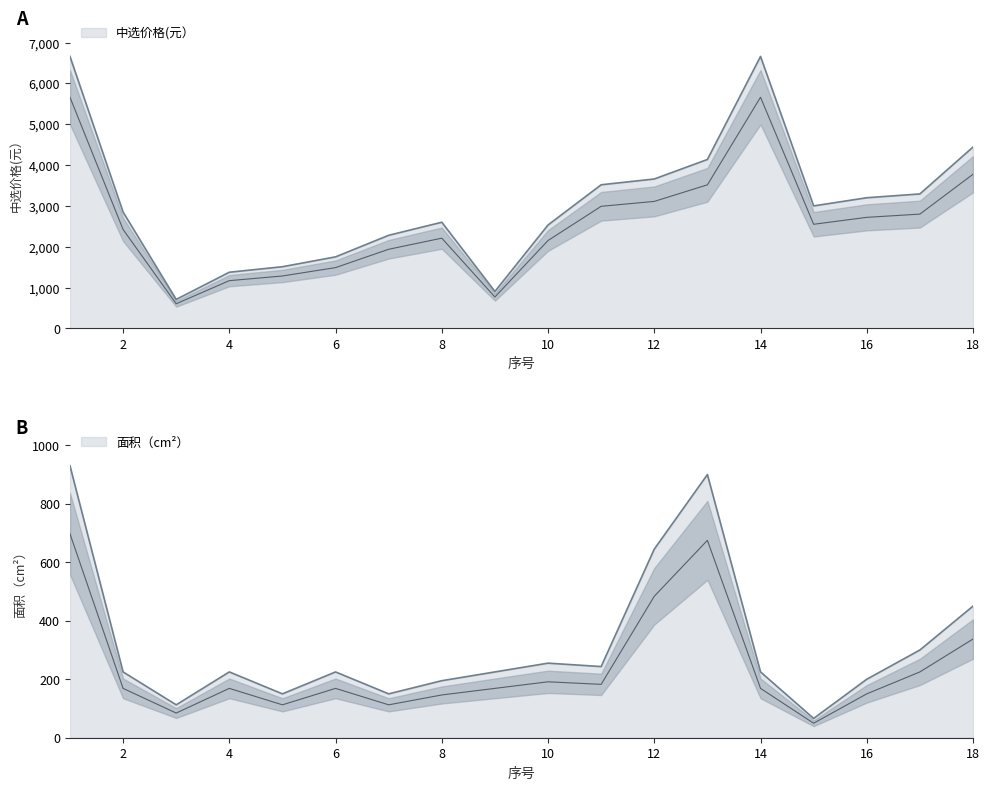

At which category is the sum across all series the highest?

1